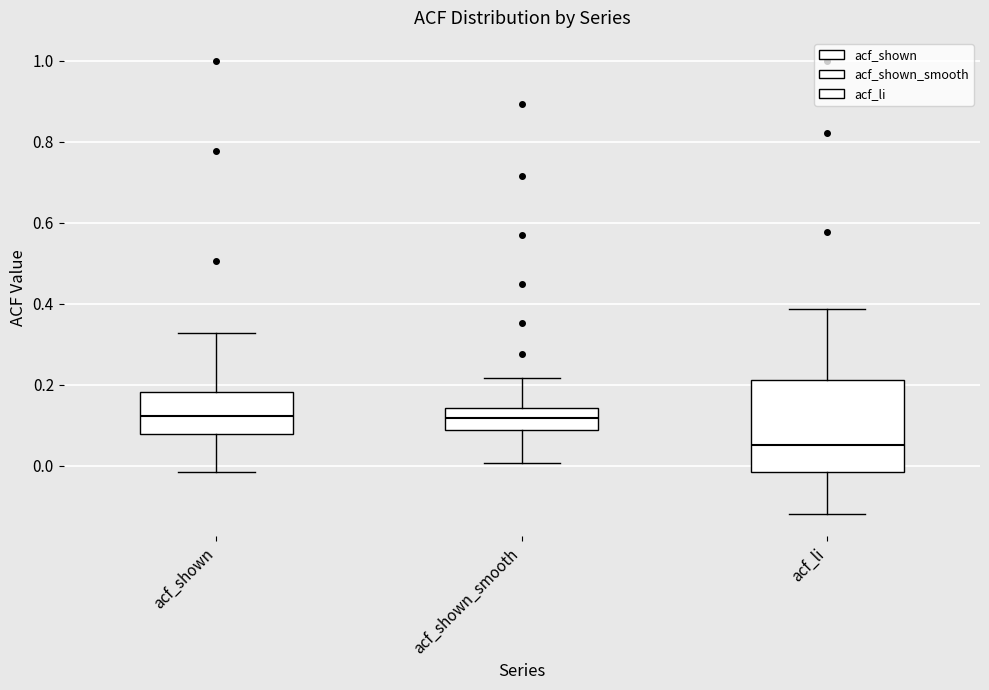

Which box's median line is the lowest?

acf_li